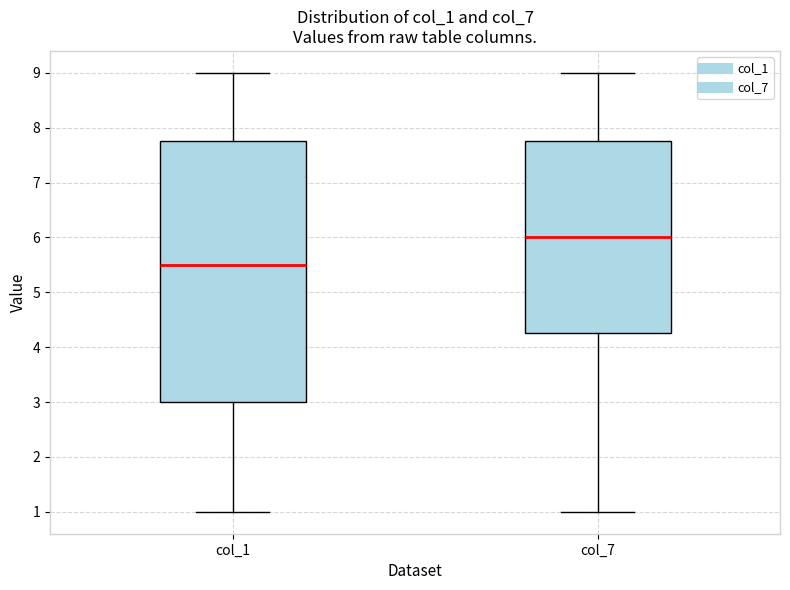

Which box has the lowest median line?

col_1